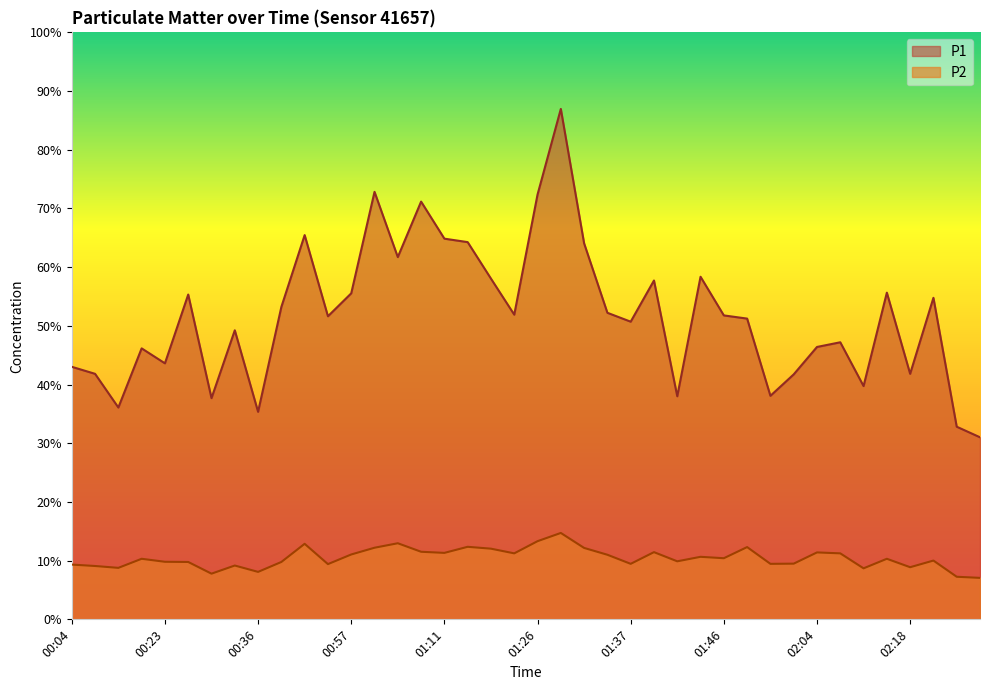

Between 01:26 and 01:29, which series saw the biggest shift?

P1